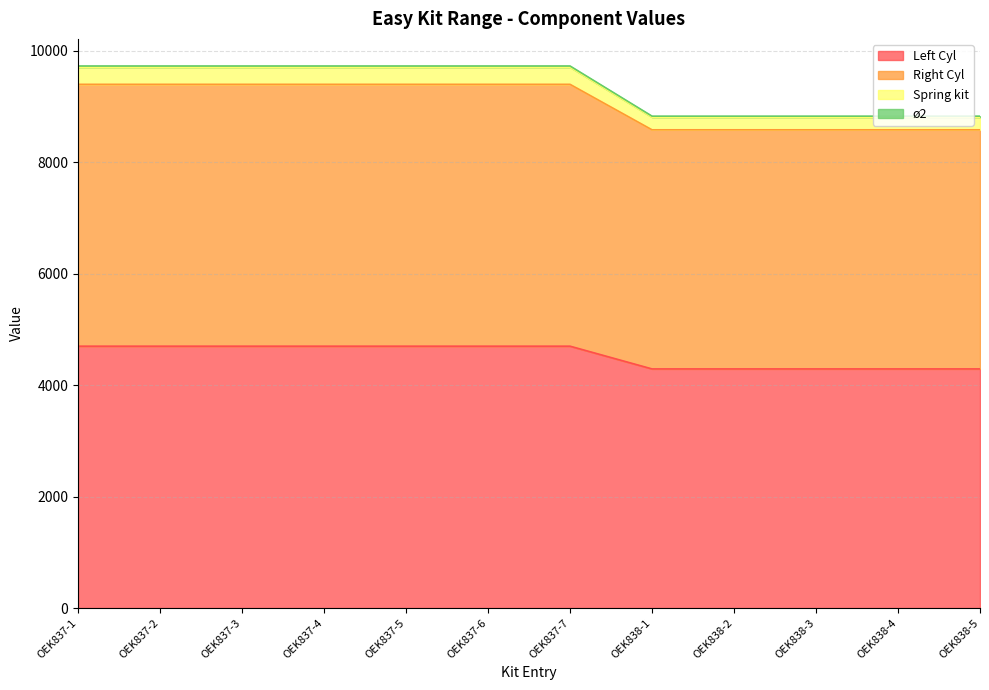

What is the label of the 7th point from the left?

OEK837-7